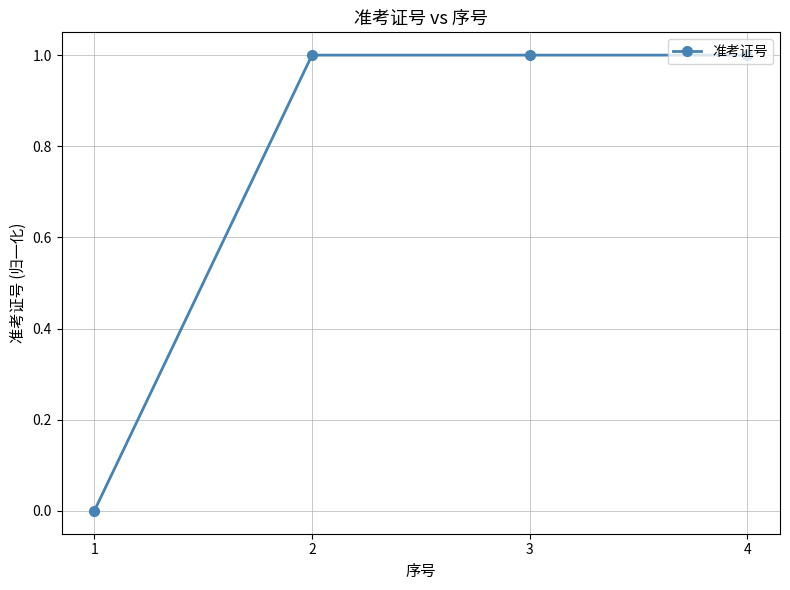

What is the change in value from 1 to 2?

+1.0